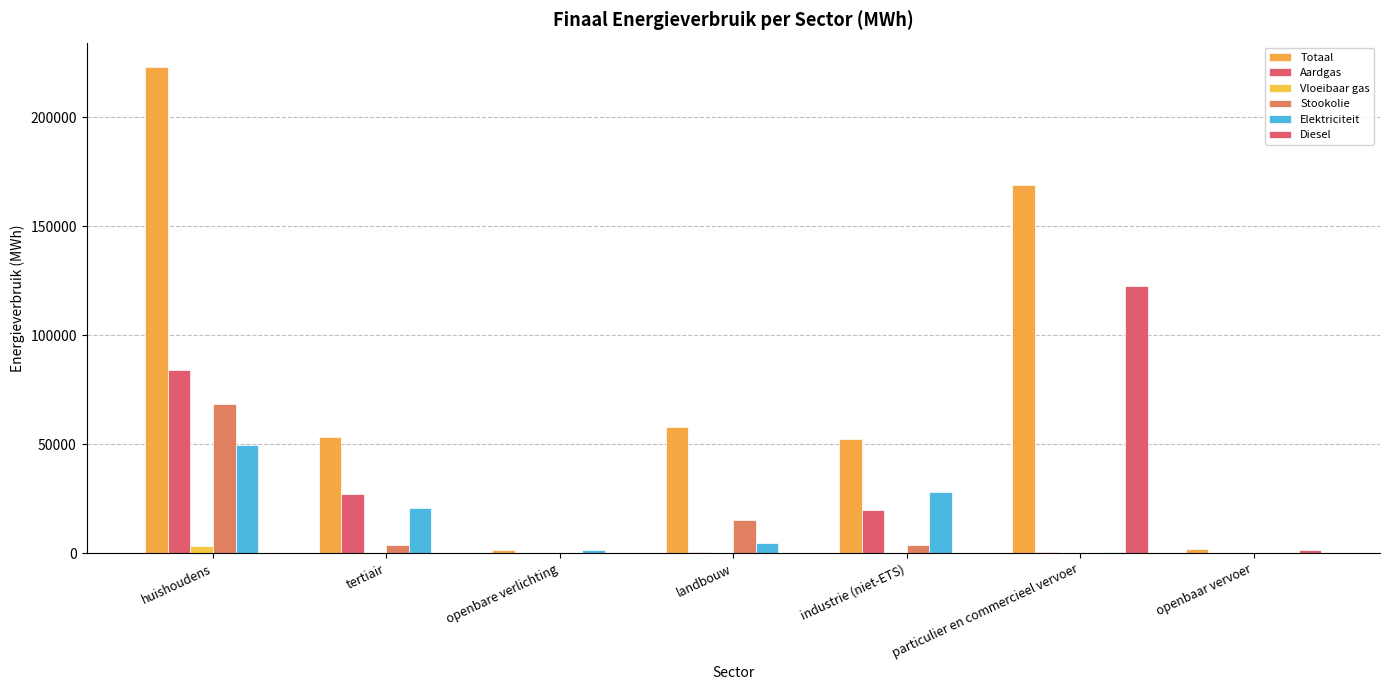

What is the highest value of the Stookolie series?

68271.9